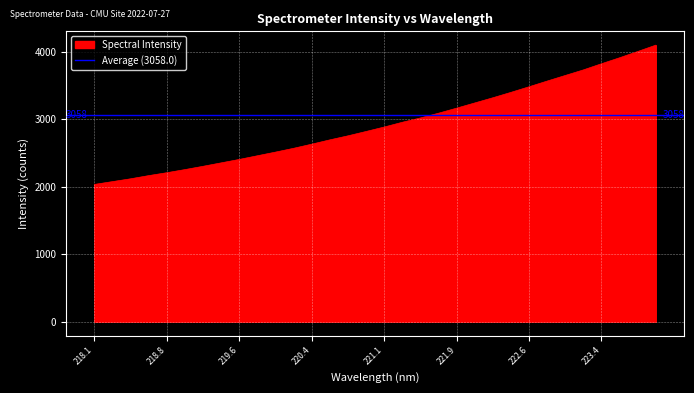

What is the maximum value for Spectral Intensity?

4098.9